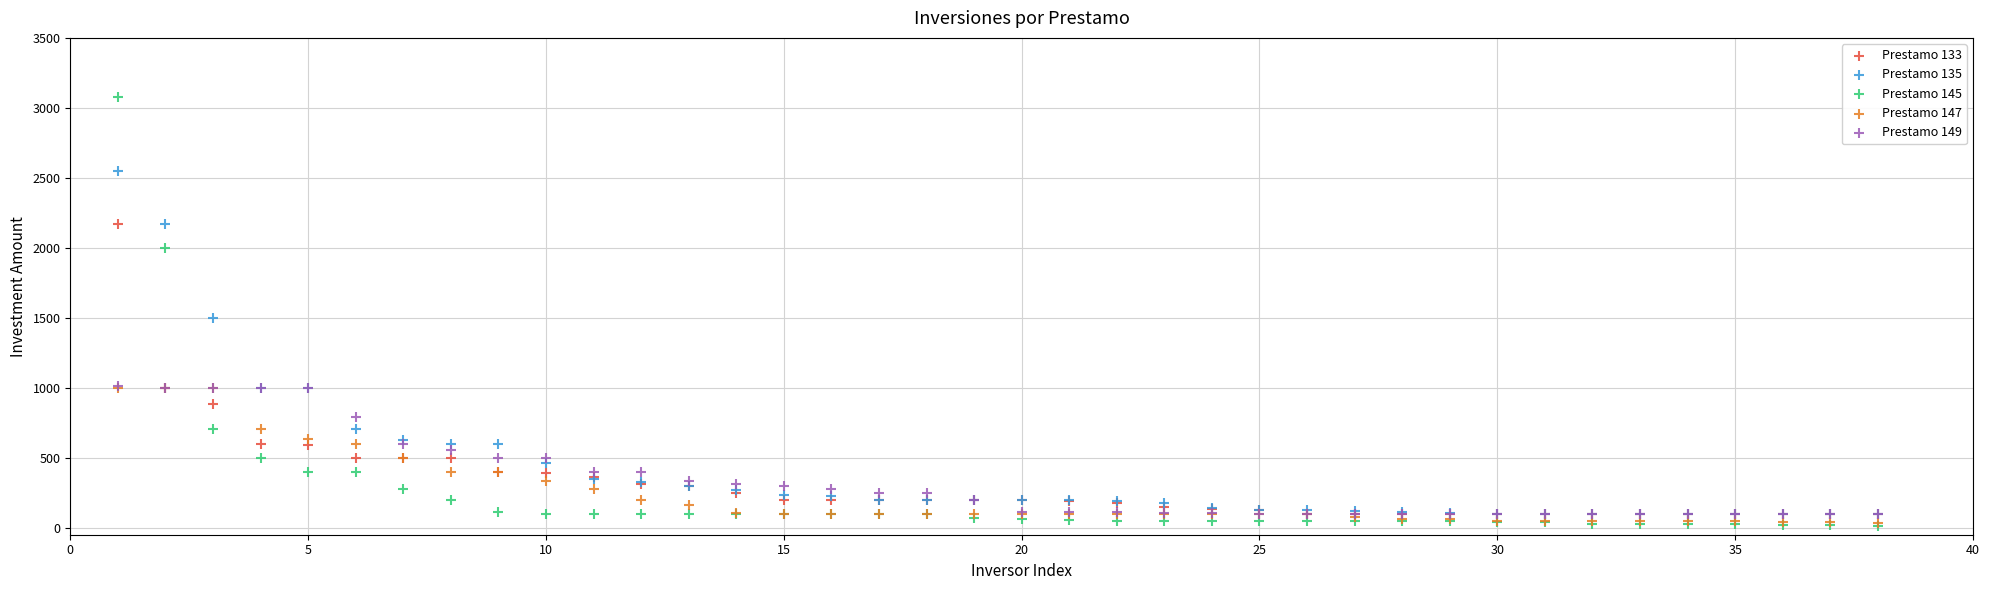

Which series has the largest Y range (max minus min)?

Prestamo 145